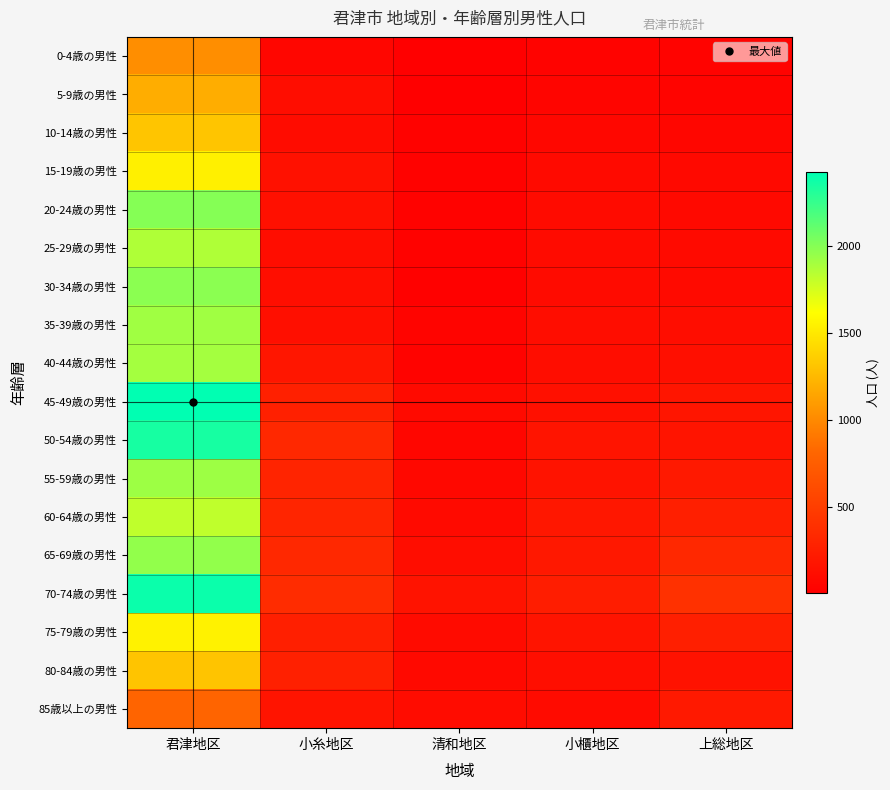

Reading right to left, transcribe all the data shown in this chart.

0-4歳の男性: 上総地区=41	小櫃地区=41	清和地区=8	小糸地区=64	君津地区=1023
5-9歳の男性: 上総地区=44	小櫃地区=55	清和地区=16	小糸地区=117	君津地区=1189
10-14歳の男性: 上総地区=62	小櫃地区=66	清和地区=29	小糸地区=111	君津地区=1316
15-19歳の男性: 上総地区=87	小櫃地区=92	清和地区=35	小糸地区=150	君津地区=1540
20-24歳の男性: 上総地区=88	小櫃地区=98	清和地区=29	小糸地区=139	君津地区=2002
25-29歳の男性: 上総地区=94	小櫃地区=99	清和地区=27	小糸地区=116	君津地区=1870
30-34歳の男性: 上総地区=91	小櫃地区=105	清和地区=24	小糸地区=130	君津地区=1981
35-39歳の男性: 上総地区=114	小櫃地区=121	清和地区=50	小糸地区=133	君津地区=1914
40-44歳の男性: 上総地区=133	小櫃地区=118	清和地区=40	小糸地区=185	君津地区=1902
45-49歳の男性: 上総地区=179	小櫃地区=139	清和地区=94	小糸地区=268	君津地区=2423
50-54歳の男性: 上総地区=174	小櫃地区=176	清和地区=61	小糸地区=330	君津地区=2351
55-59歳の男性: 上総地区=207	小櫃地区=161	清和地区=81	小糸地区=296	君津地区=1927
60-64歳の男性: 上総地区=262	小櫃地区=194	清和地区=92	小糸地区=305	君津地区=1815
65-69歳の男性: 上総地区=326	小櫃地区=204	清和地区=117	小糸地区=329	君津地区=1957
70-74歳の男性: 上総地区=403	小櫃地区=248	清和地区=162	小糸地区=364	君津地区=2387
75-79歳の男性: 上総地区=262	小櫃地区=170	清和地区=100	小糸地区=262	君津地区=1551
80-84歳の男性: 上総地区=158	小櫃地区=128	清和地区=85	小糸地区=263	君津地区=1313
85歳以上の男性: 上総地区=212	小櫃地区=100	清和地区=110	小糸地区=171	君津地区=805